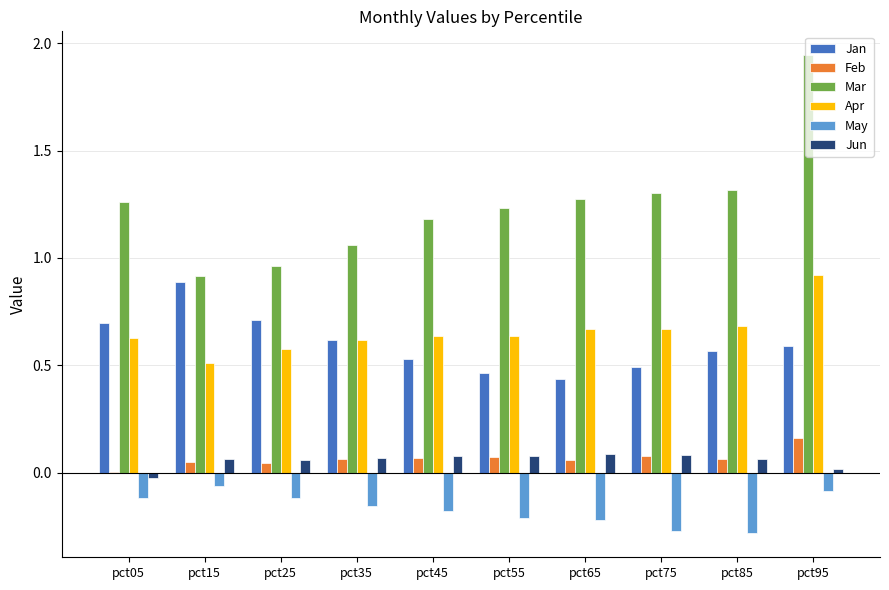

At which label is Feb closest to 0?

pct05